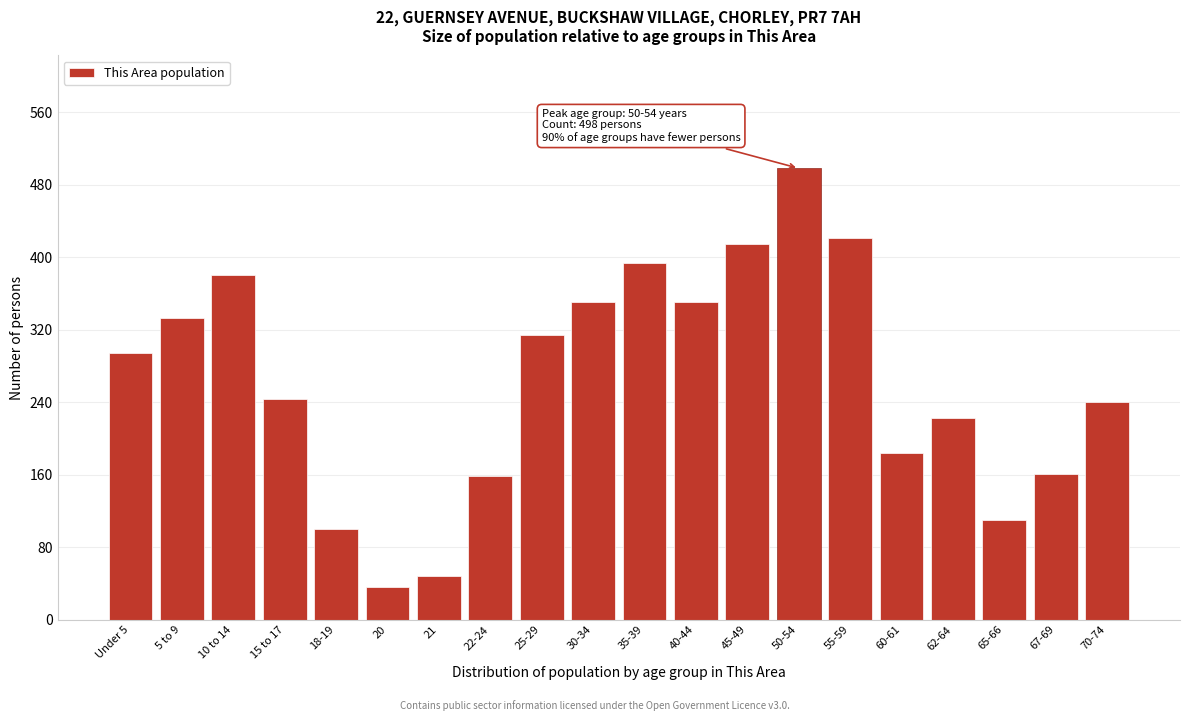

What is the value of the 5th bar from the left?

100